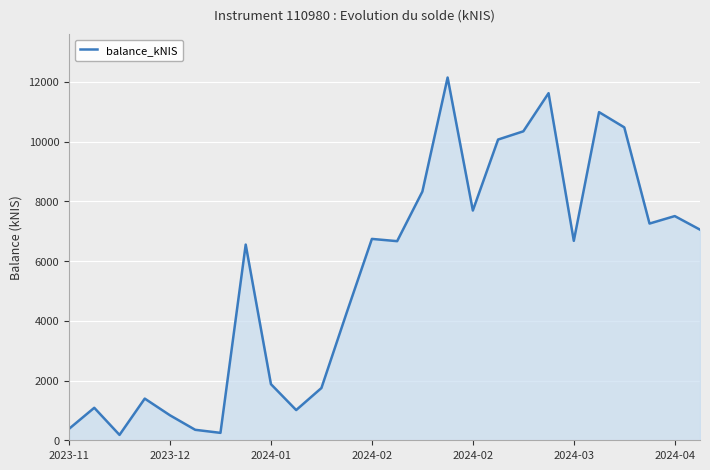

What is the maximum value shown in the chart?

12144.0